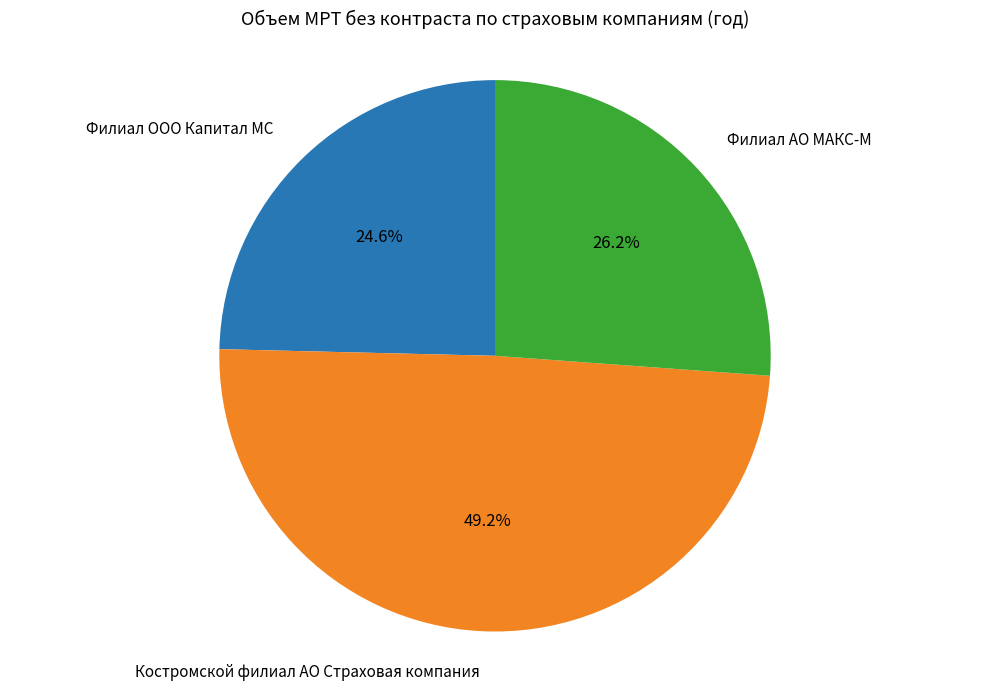

Does any single category account for the majority?

No